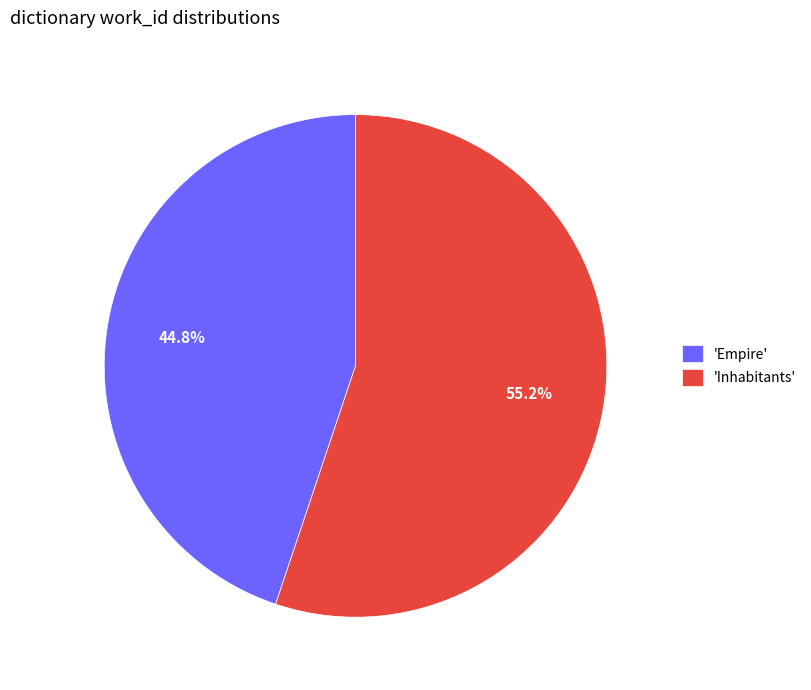

Combined, what portion of the pie is 'Empire' and 'Inhabitants'?

100.0%